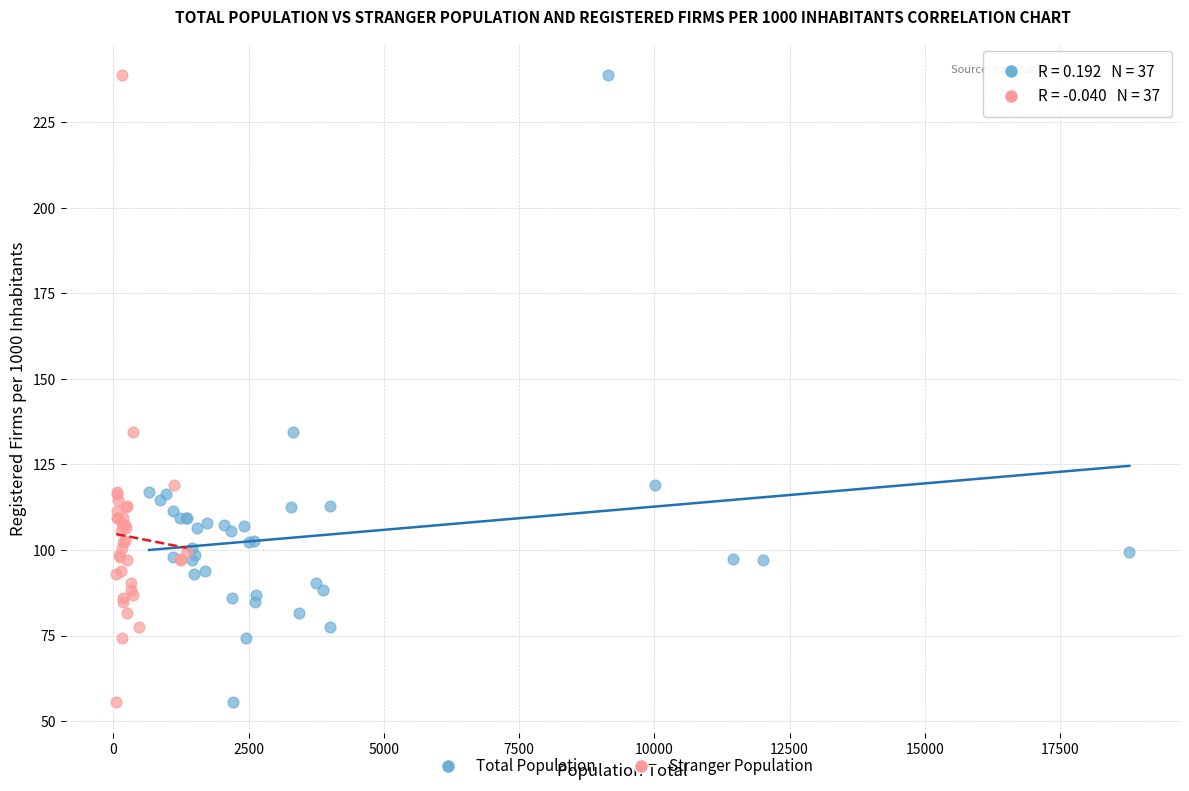

What are all the series names shown in the legend?

Total Population, Stranger Population